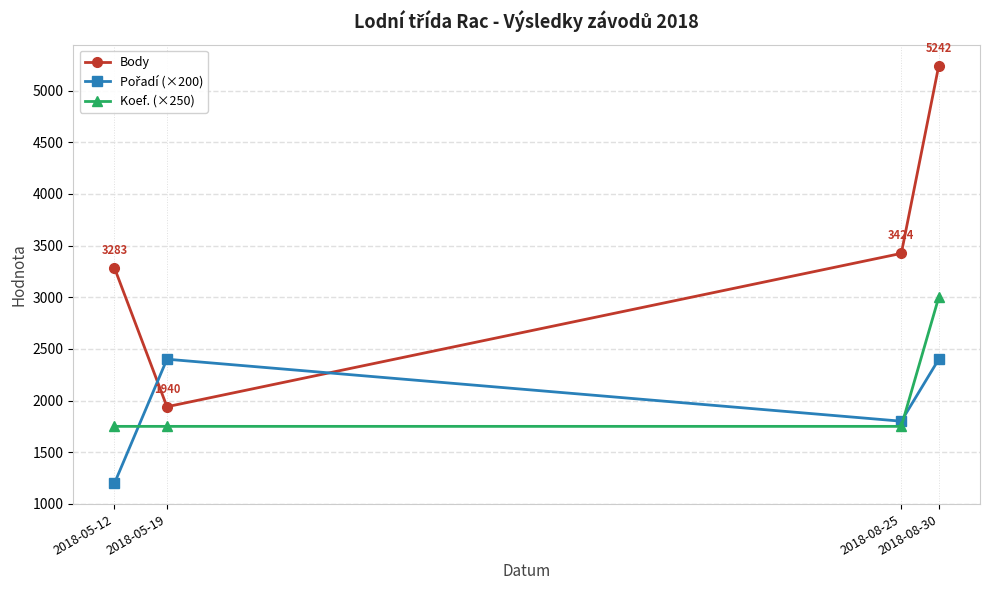

How many series are shown in this chart?

3